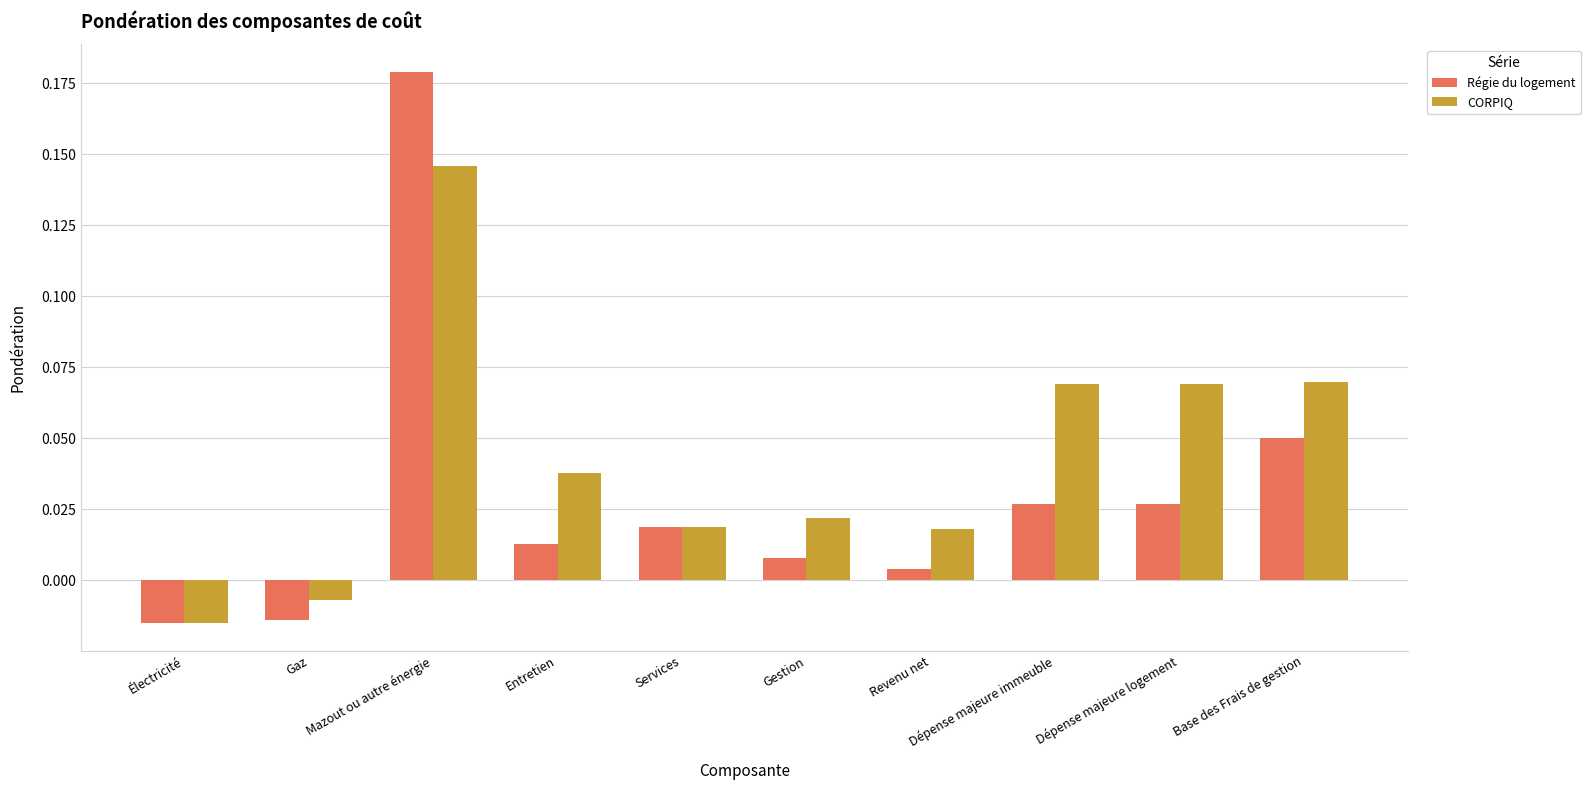

At how many categories does at least one series exceed 0?

8